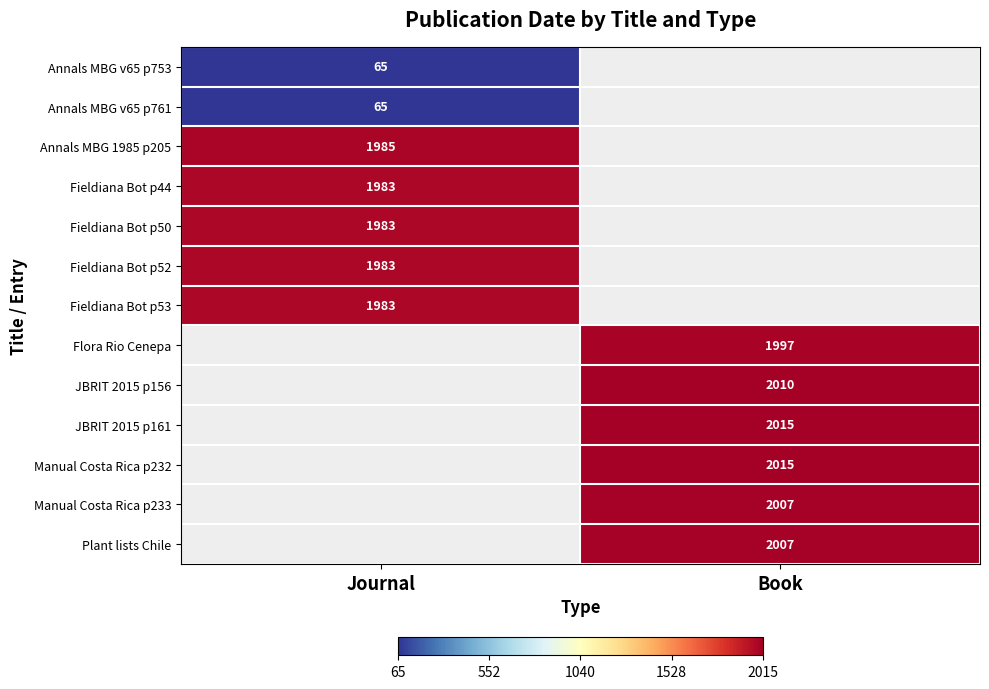

The value of JBRIT 2015 p156 at Book is 2010. True or false?

True